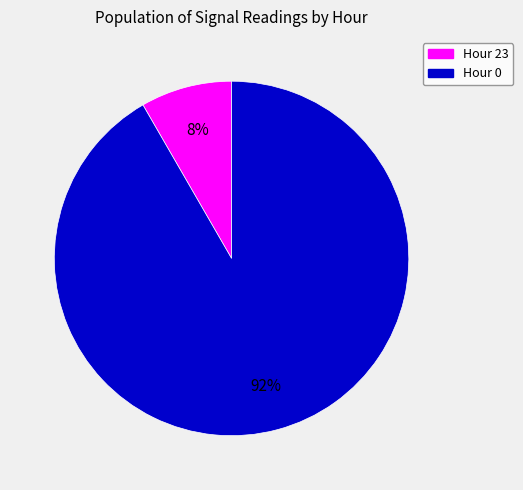

Which has a higher value, Hour 23 or Hour 0?

Hour 0